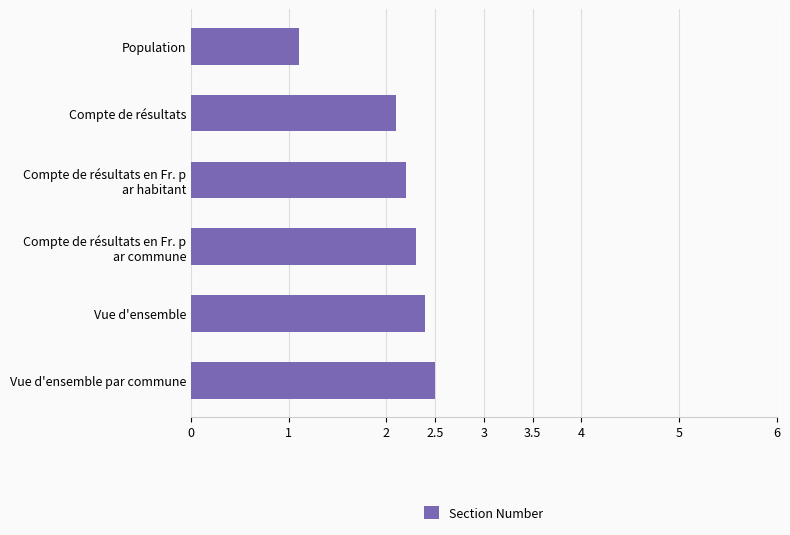

What is the difference between the second highest and minimum values?

1.3